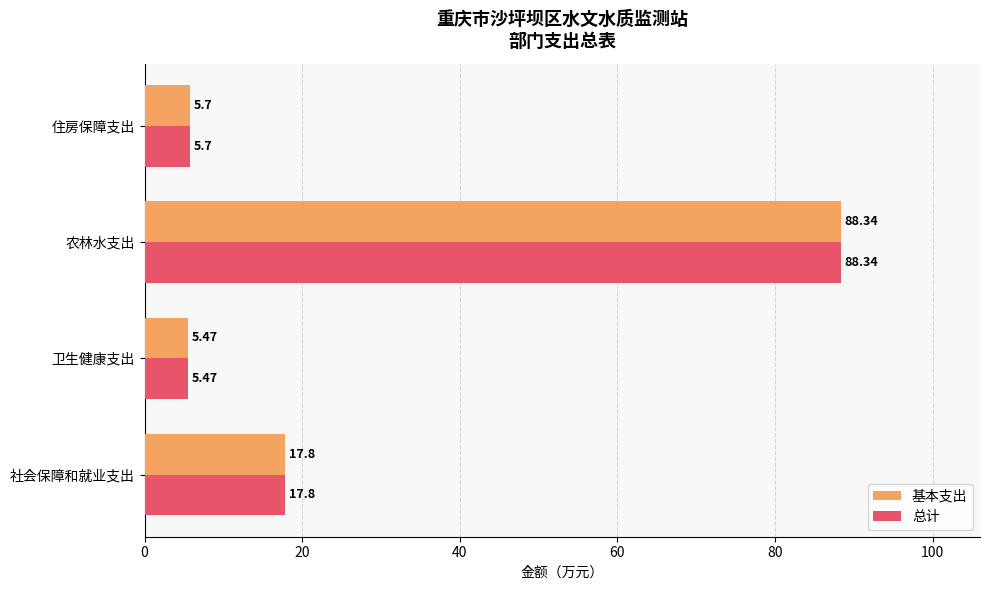

Which category has the highest value across all series?

农林水支出